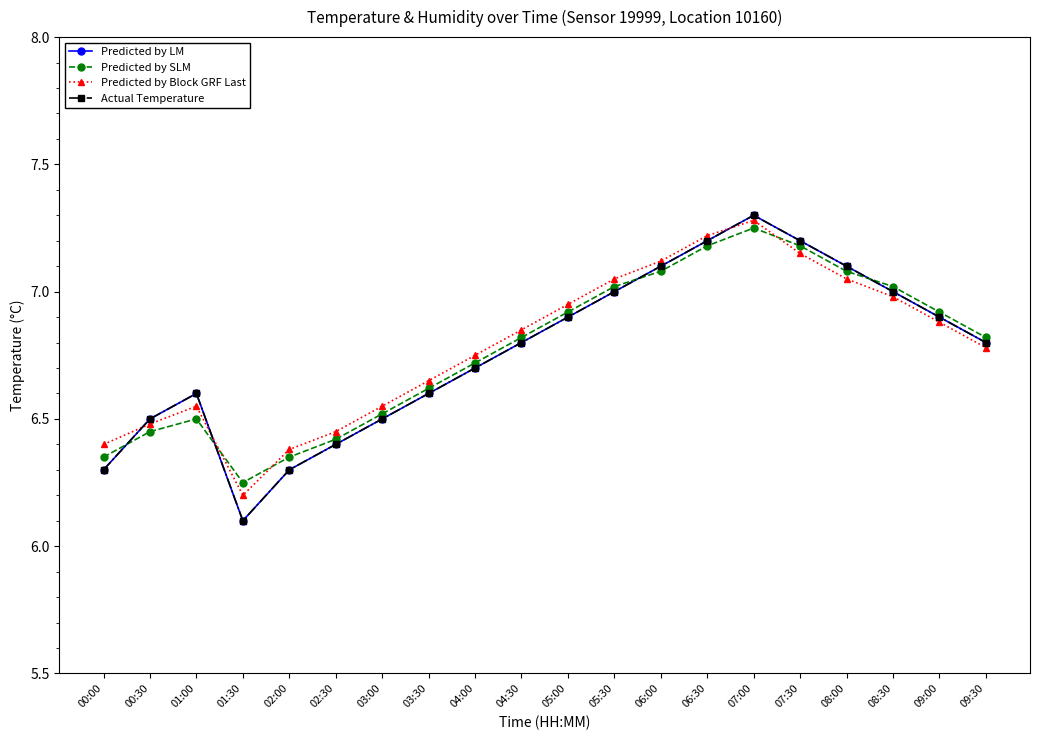

What position from the left is 04:00?

9